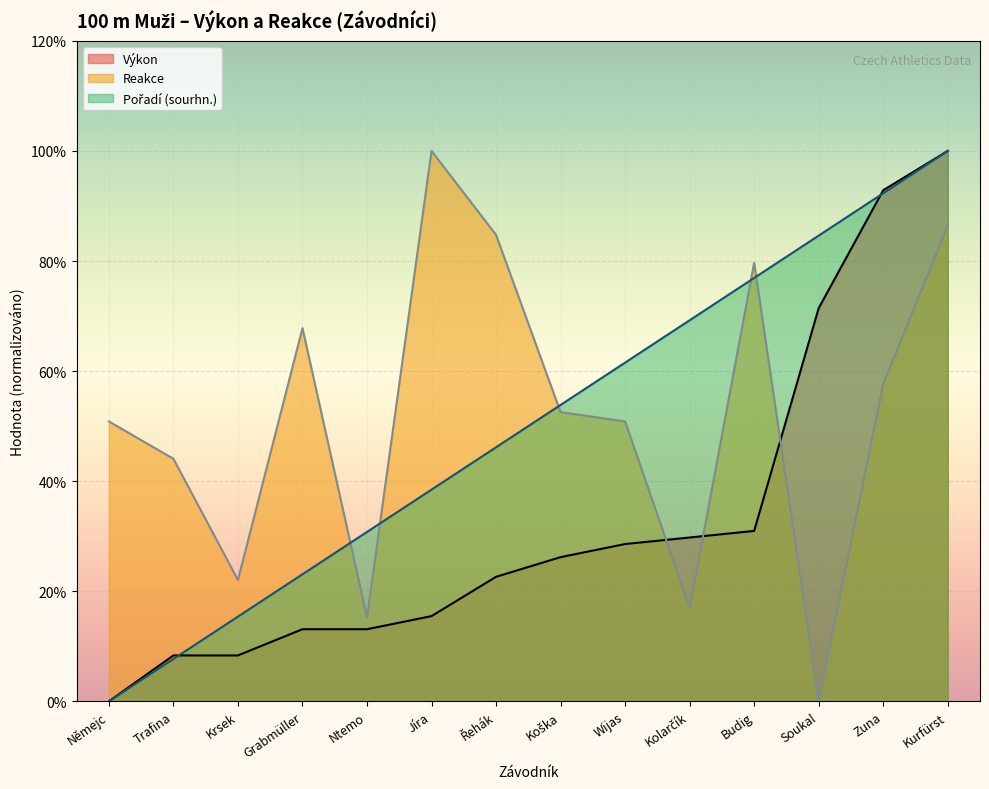

True or false: Pořadí (sourhn.) has a value of 2.4 at Krsek.

False